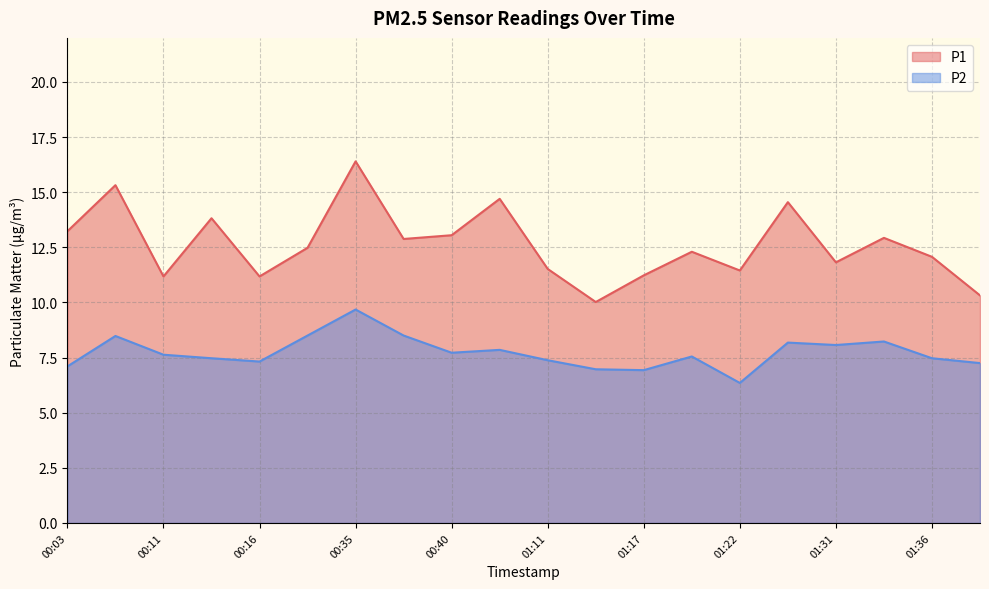

True or false: P1 and P2 cross at least once.

False